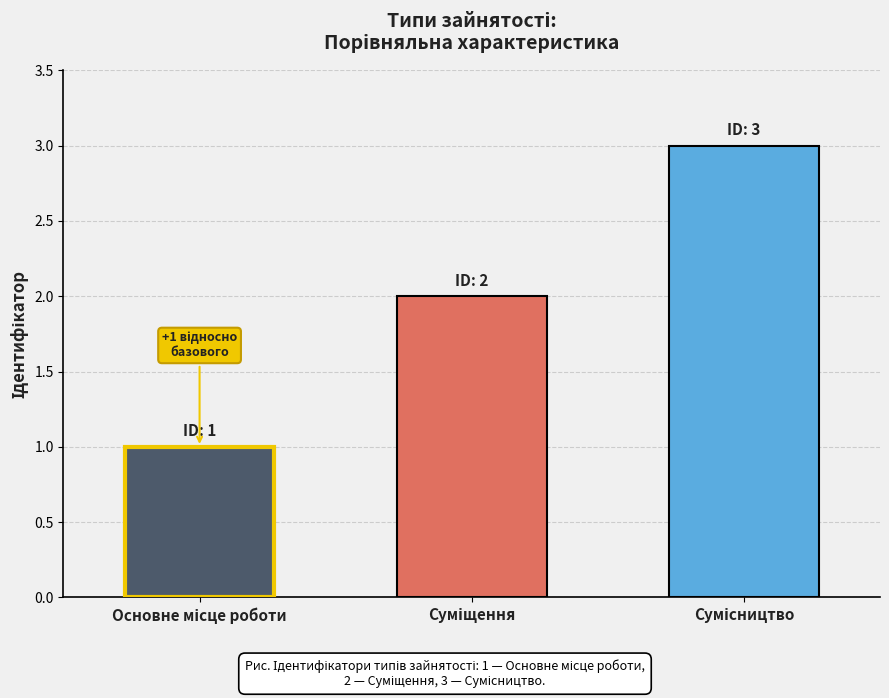

How many bars are there in total?

3